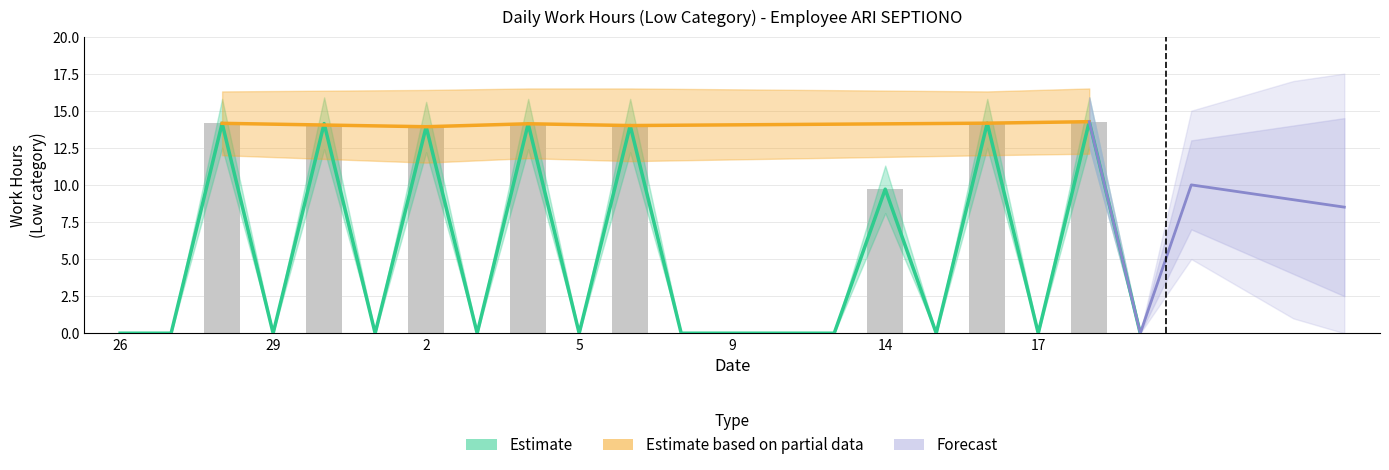

What is the sum of the values at 2 and 3?

13.9